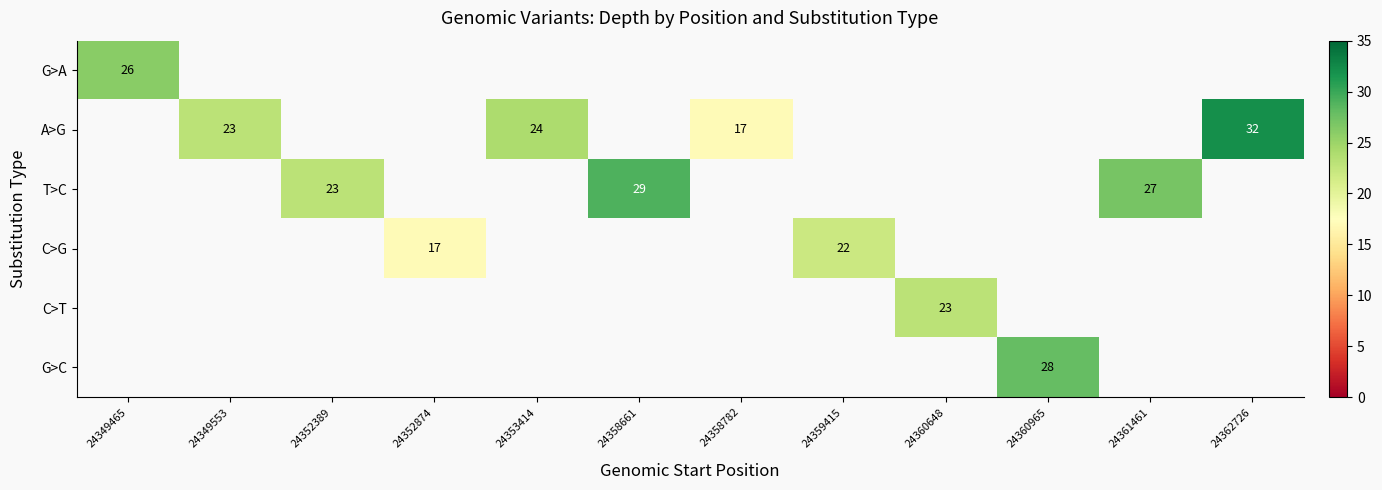

What is the minimum value shown in the chart?

17.0